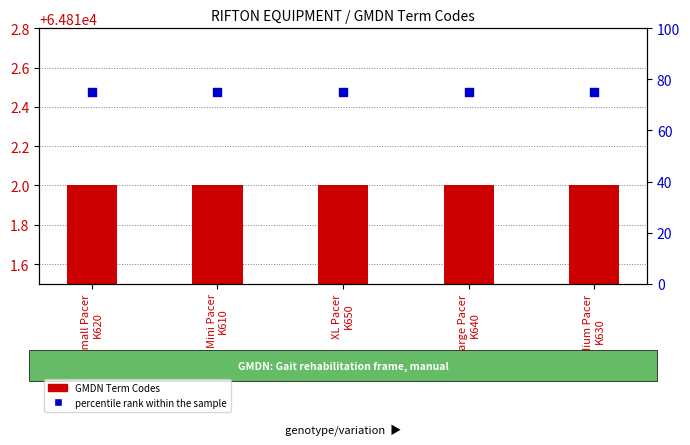

At how many categories does at least one series exceed 69?

5